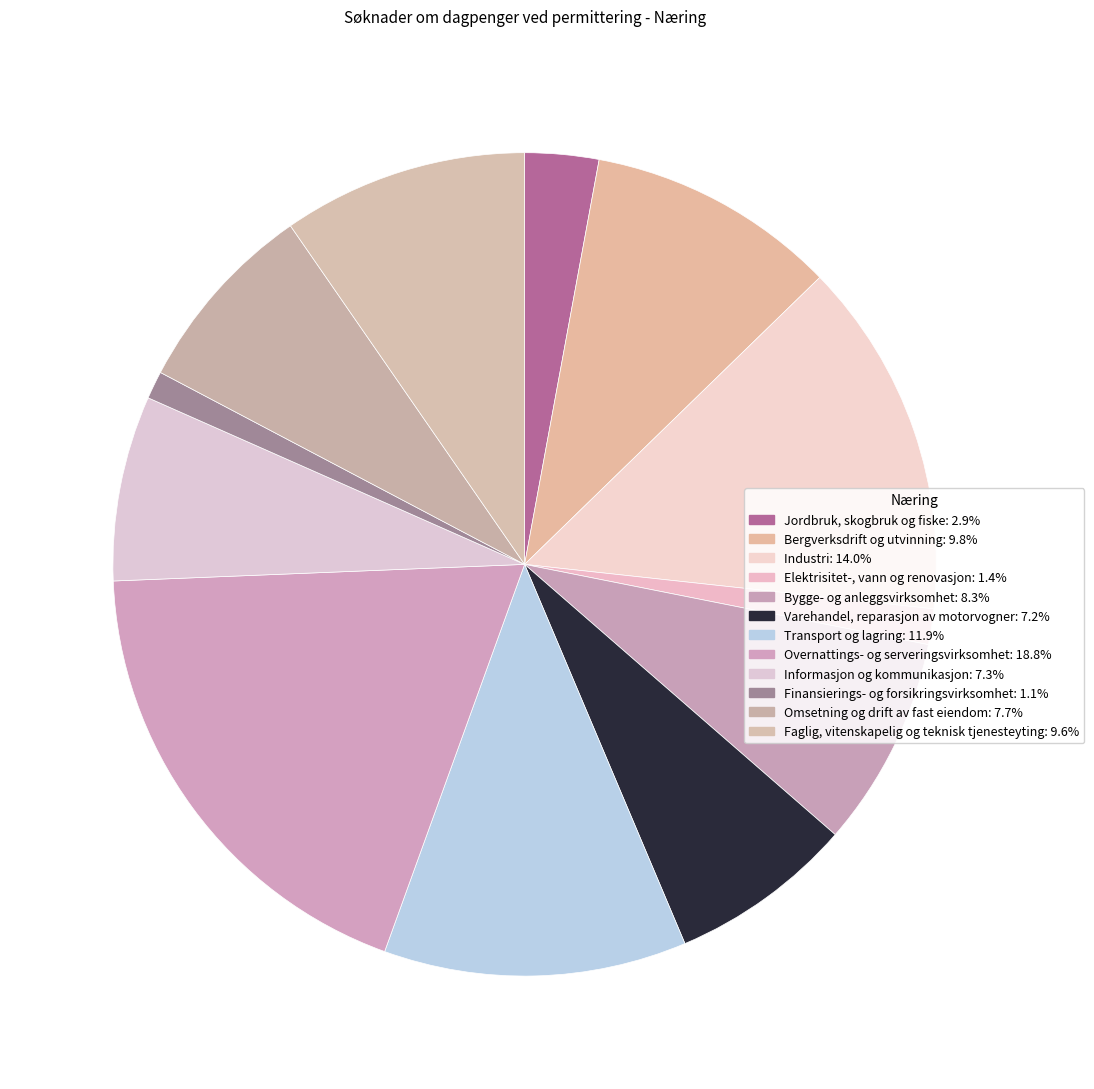

How many segments does this pie chart have?

12